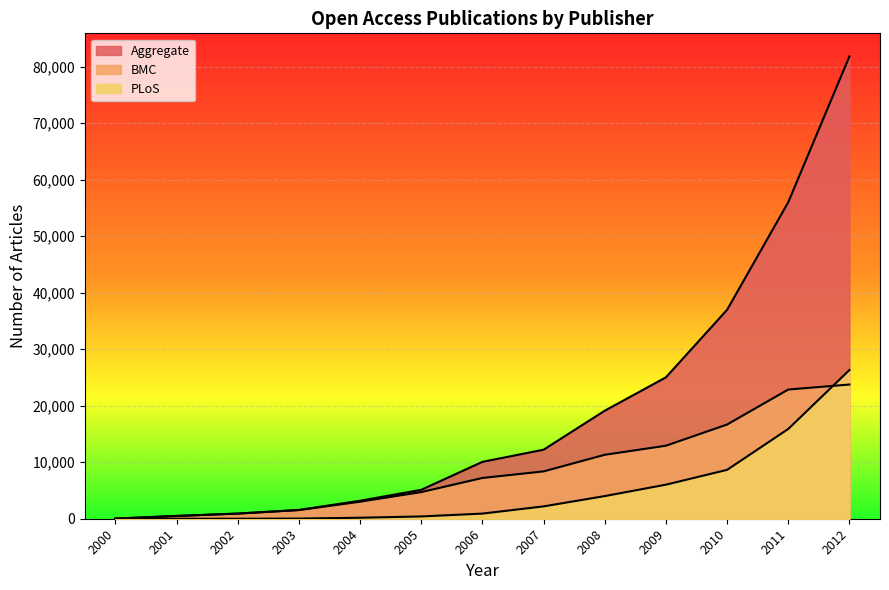

The value of Aggregate at 2010 is 36963. True or false?

True